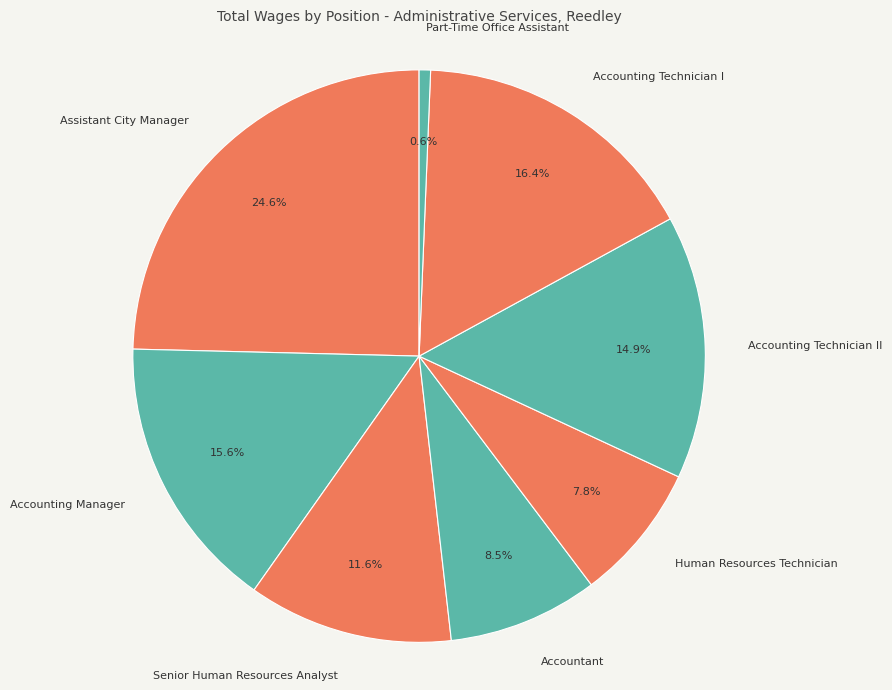

What is the total percentage of Part-Time Office Assistant and Senior Human Resources Analyst?

12.2%